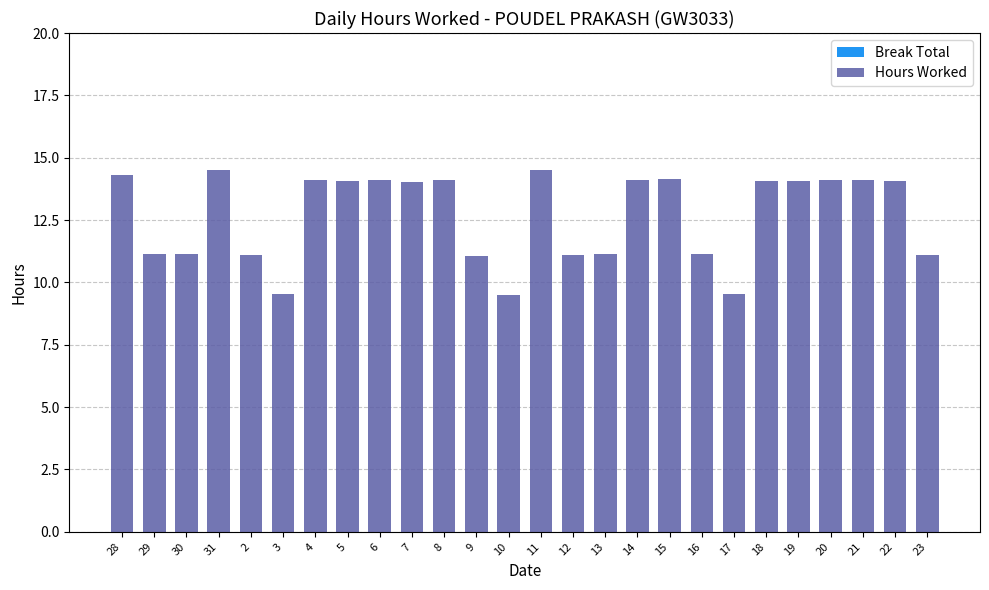

What is the sum of all values?

329.8